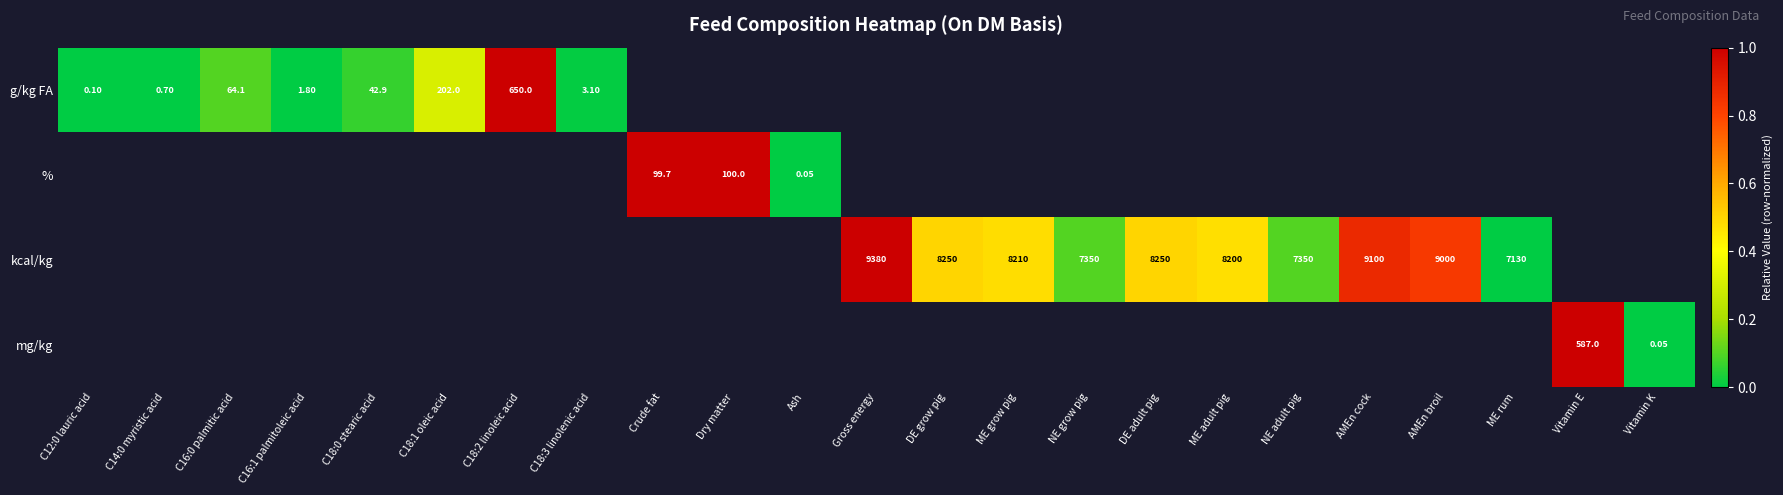

How many data points does each series have?

23